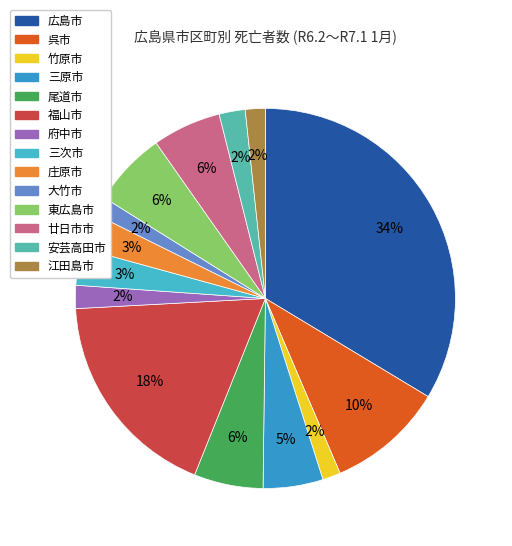

To the nearest percent, what is the average slice percentage?

7%